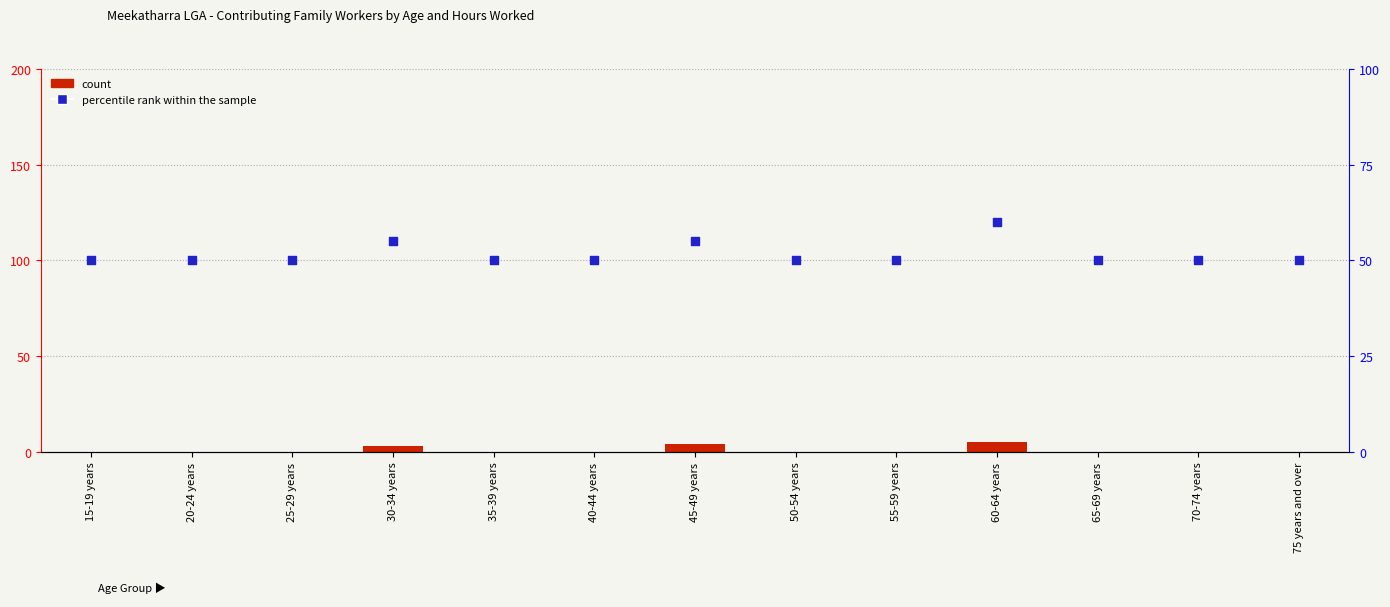

Which series has the largest Y range (max minus min)?

percentile rank within the sample